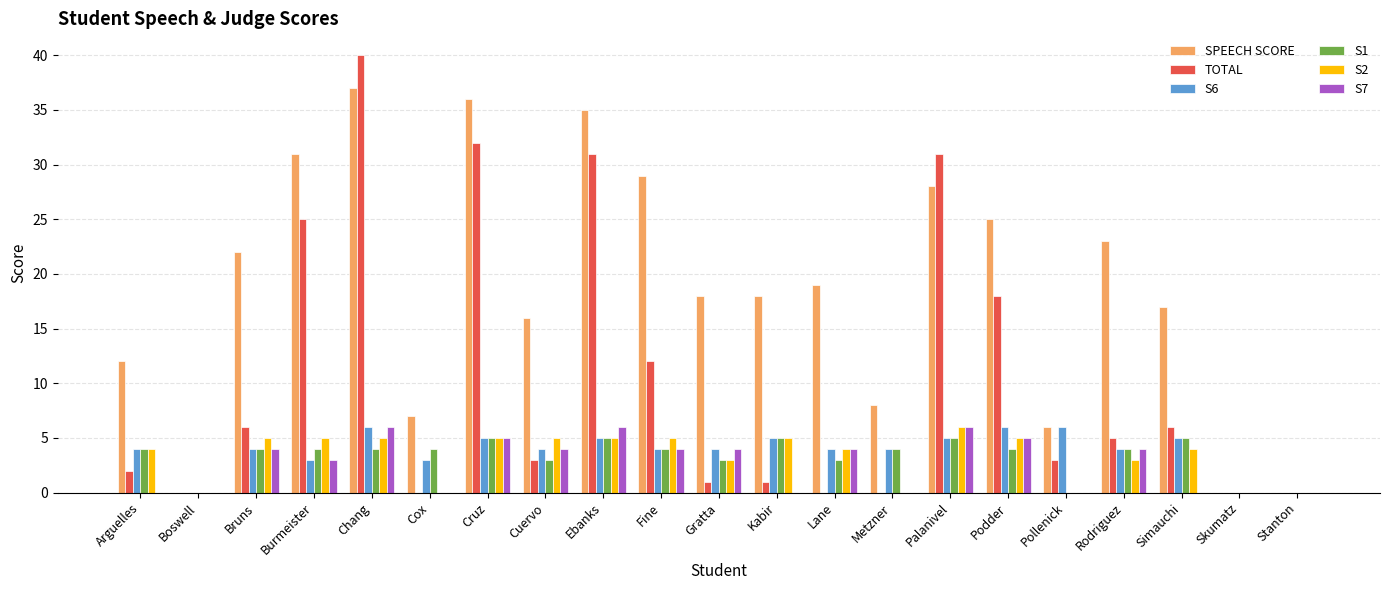

At which category does the chart reach its peak across all series?

Chang